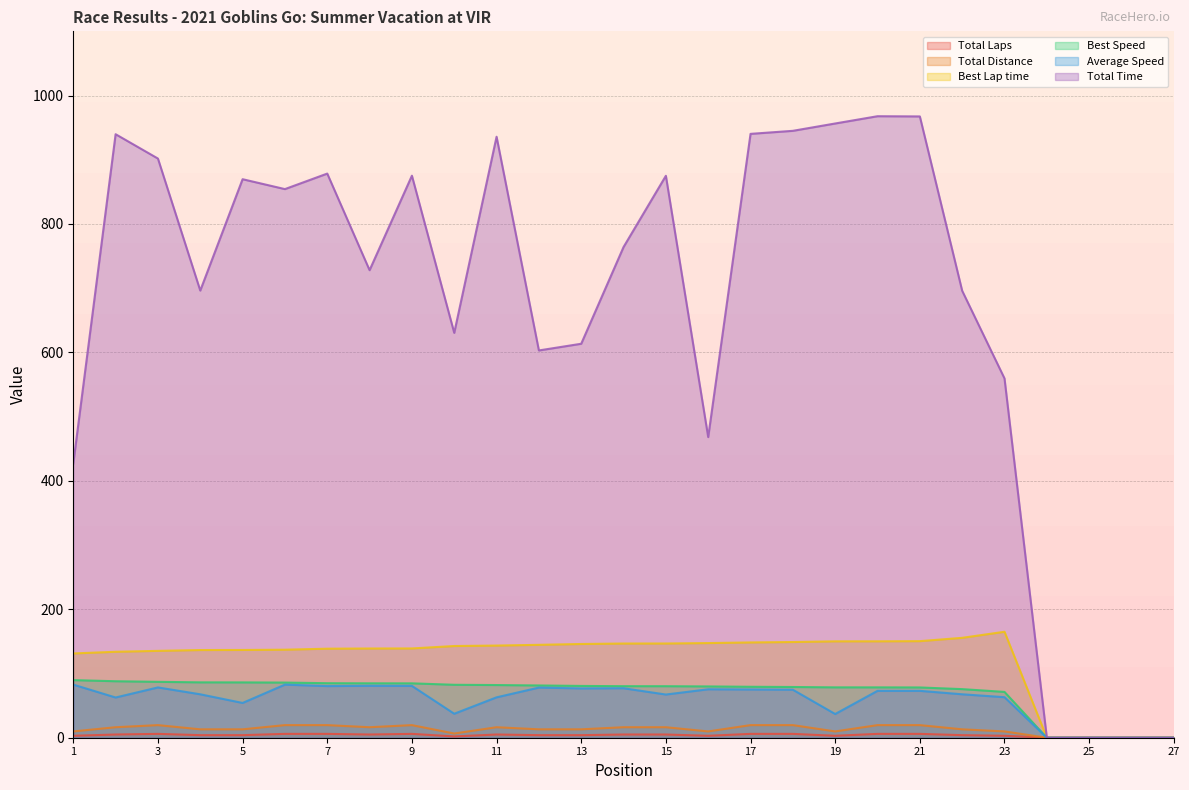

Is the value of Total Distance at 23 greater than the value of Best Speed at 5?

No